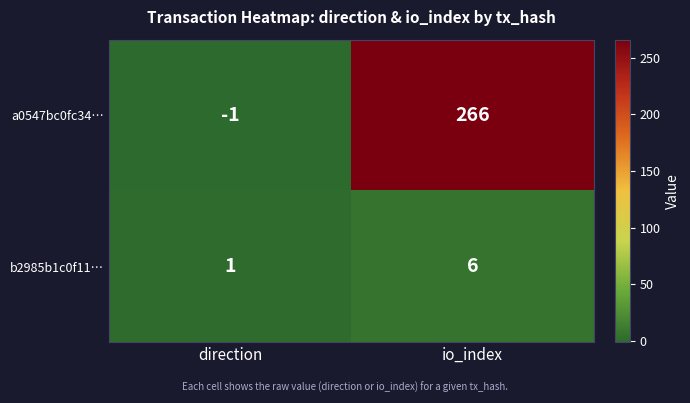

Which series has the widest spread of values?

a0547bc0fc34…